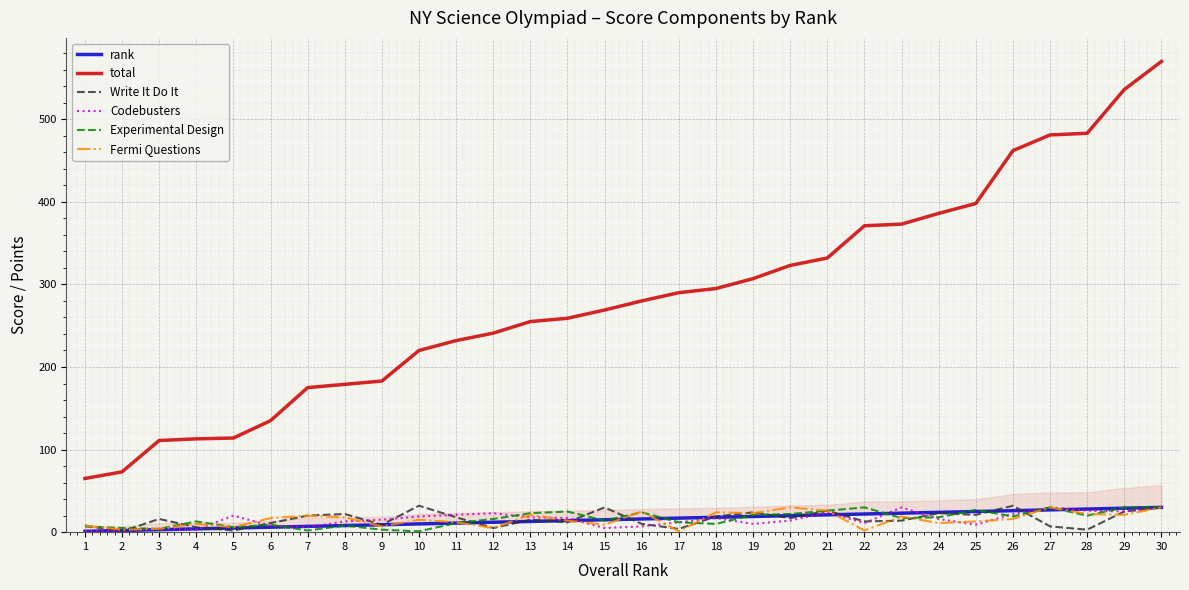

Which category has the lowest value across all series?

1